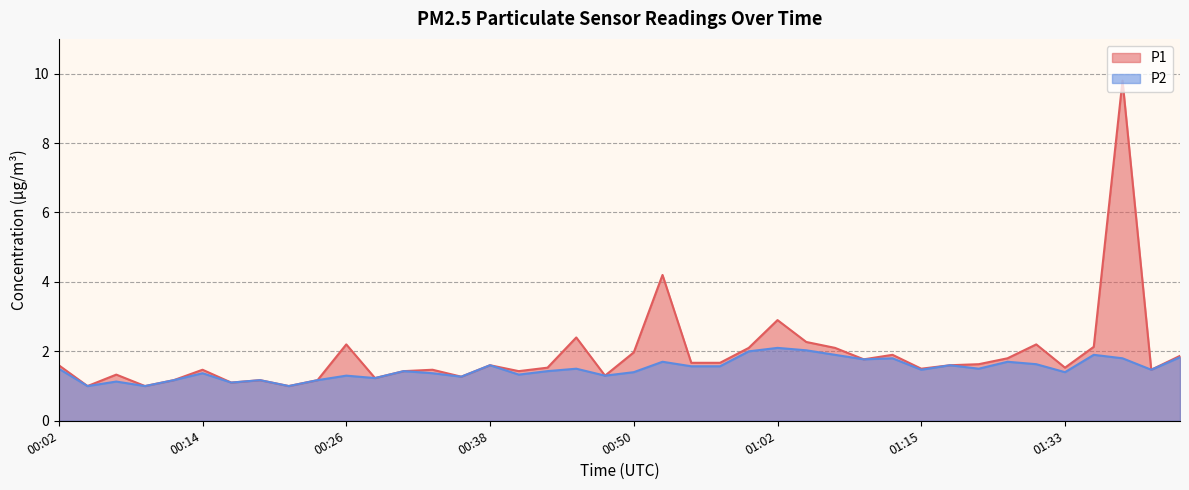

True or false: P1 has a value of 1.7 at 00:57.

True